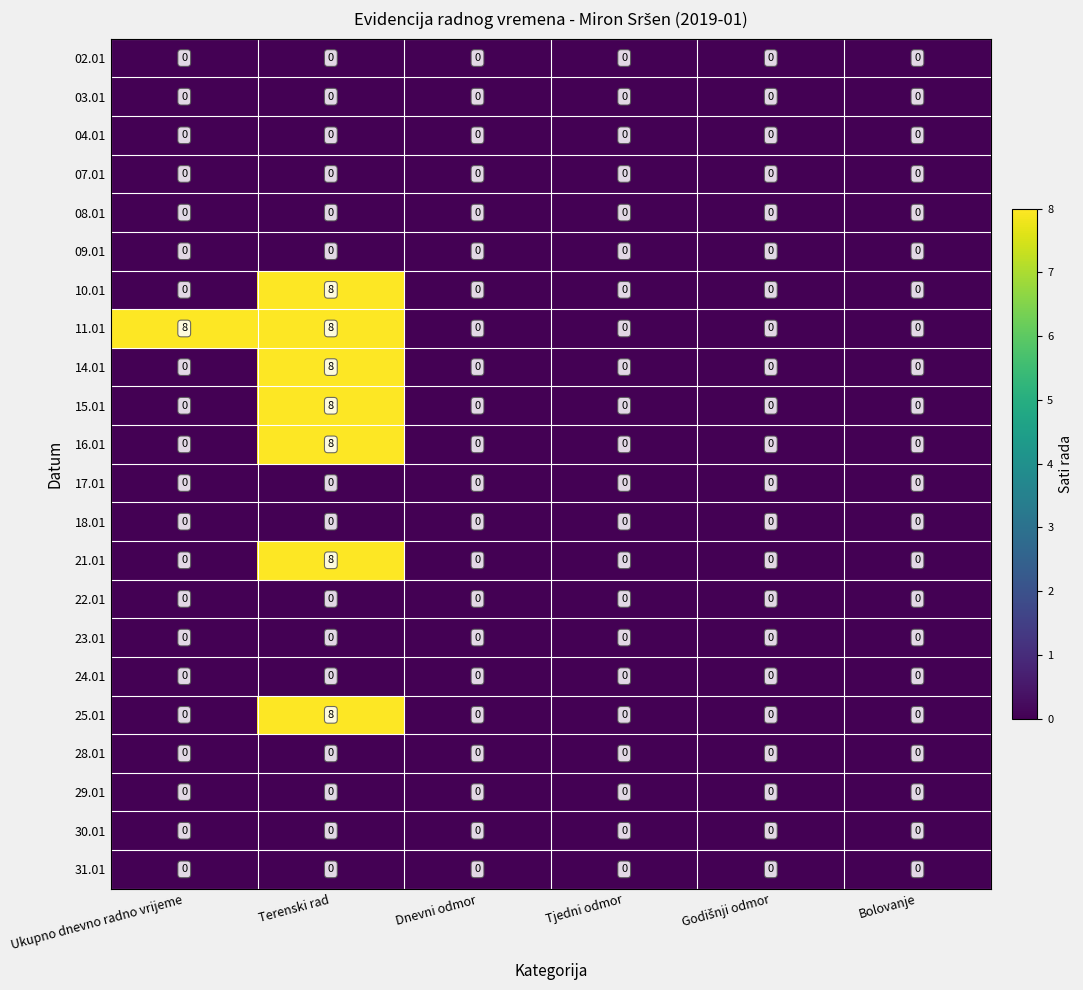

At which label does 16.01 reach its peak?

Terenski rad